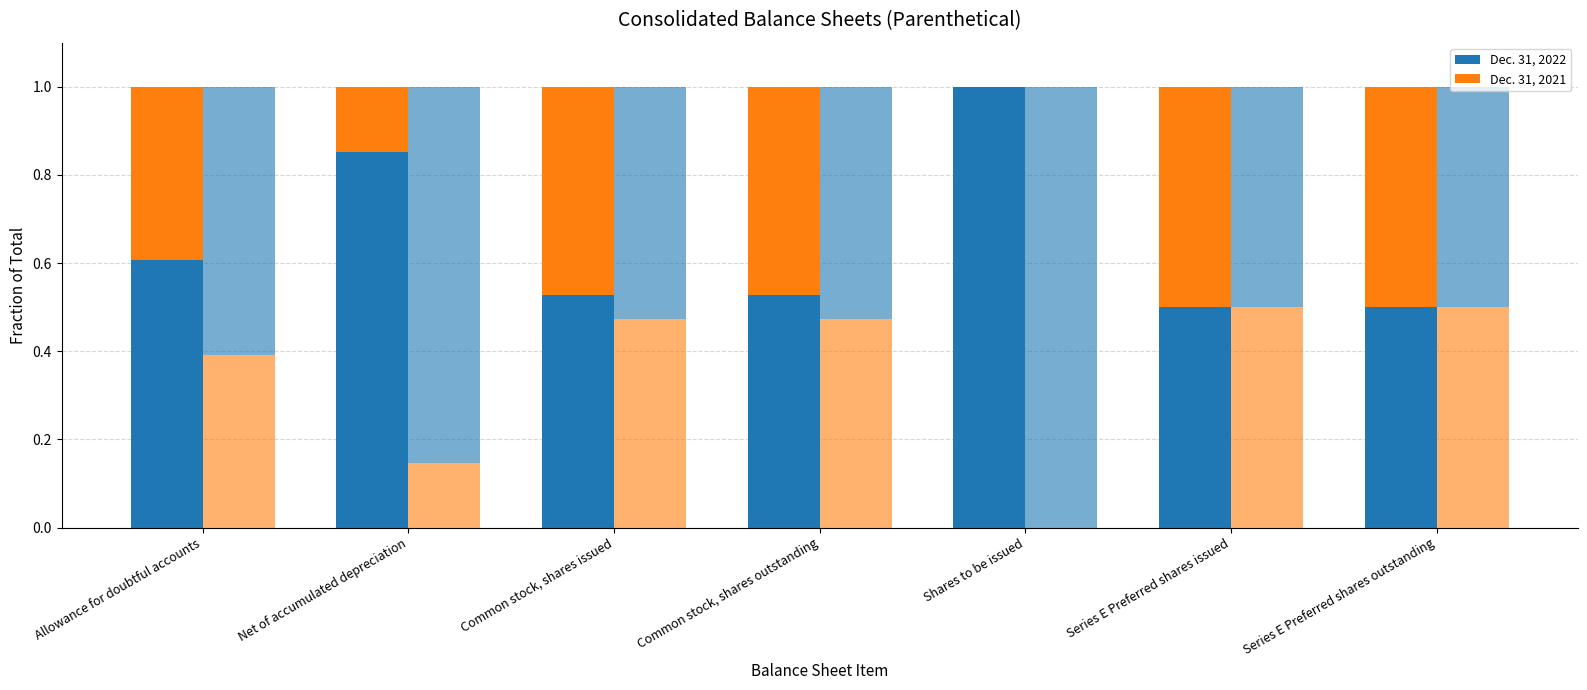

Between Net of accumulated depreciation and Series E Preferred shares outstanding, which is larger?

Net of accumulated depreciation